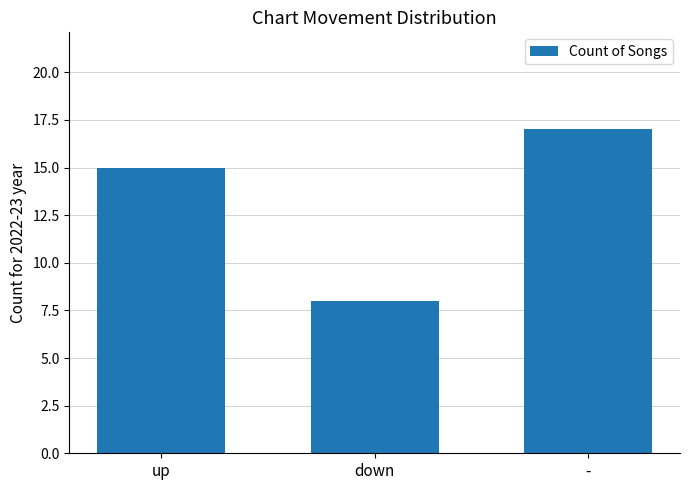

Where is the data nearest to the value 12?

up